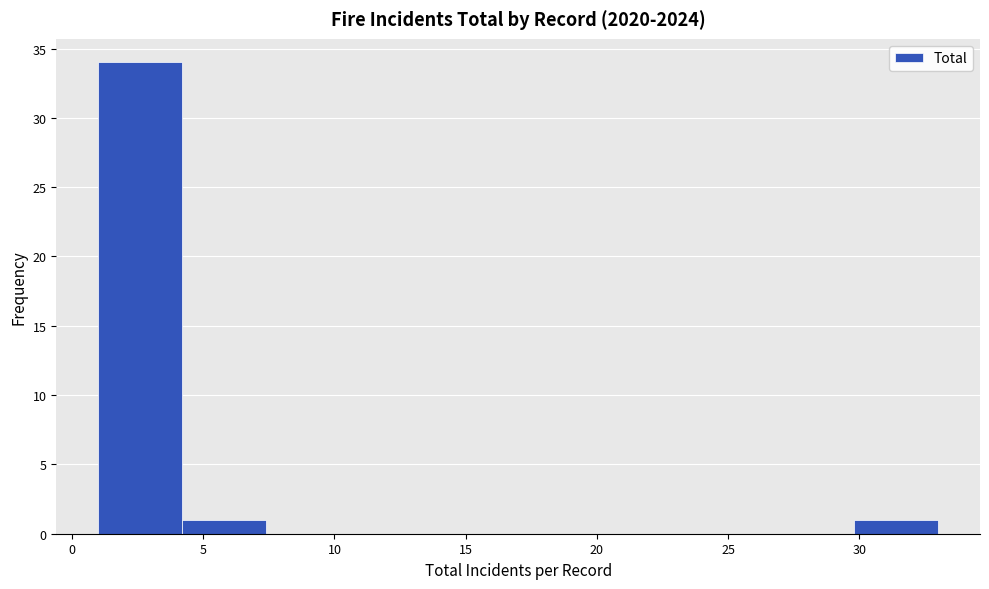

Over which range of the x-axis is the bar tallest?

1.0 to 4.2